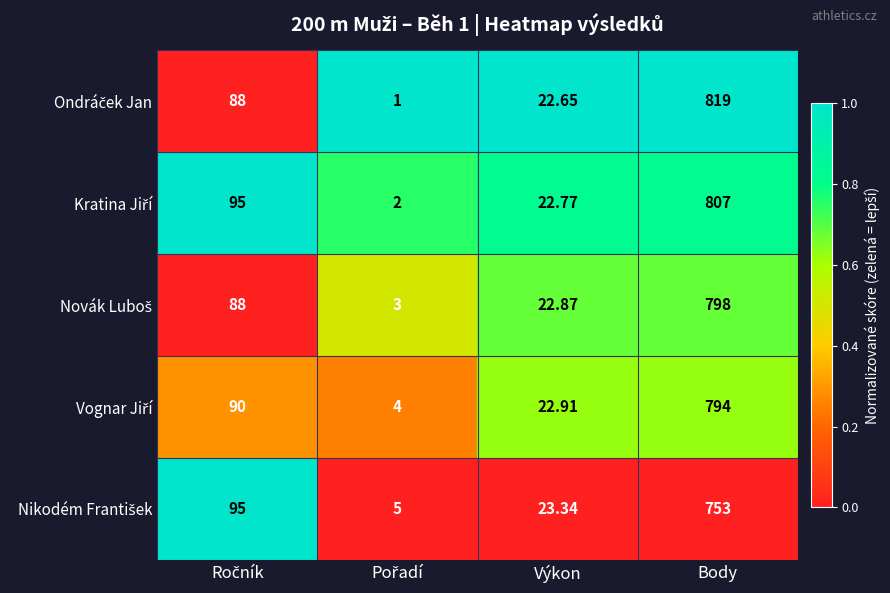

At which category does the chart reach its peak across all series?

Body